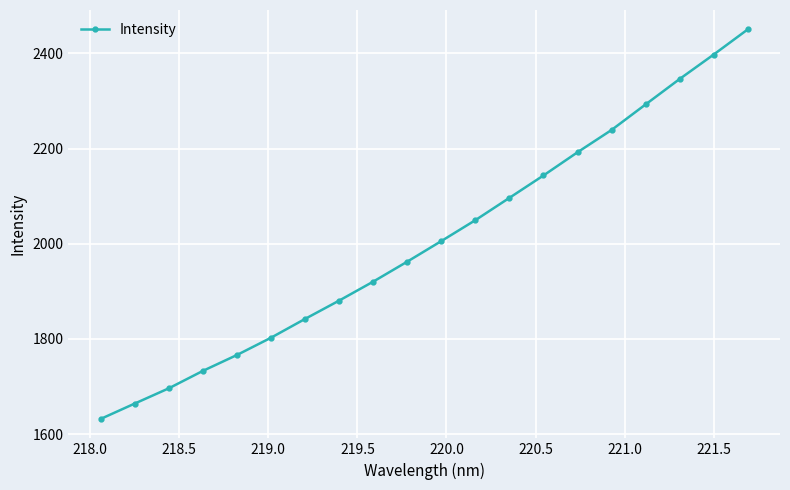

What is the average value?

2005.7